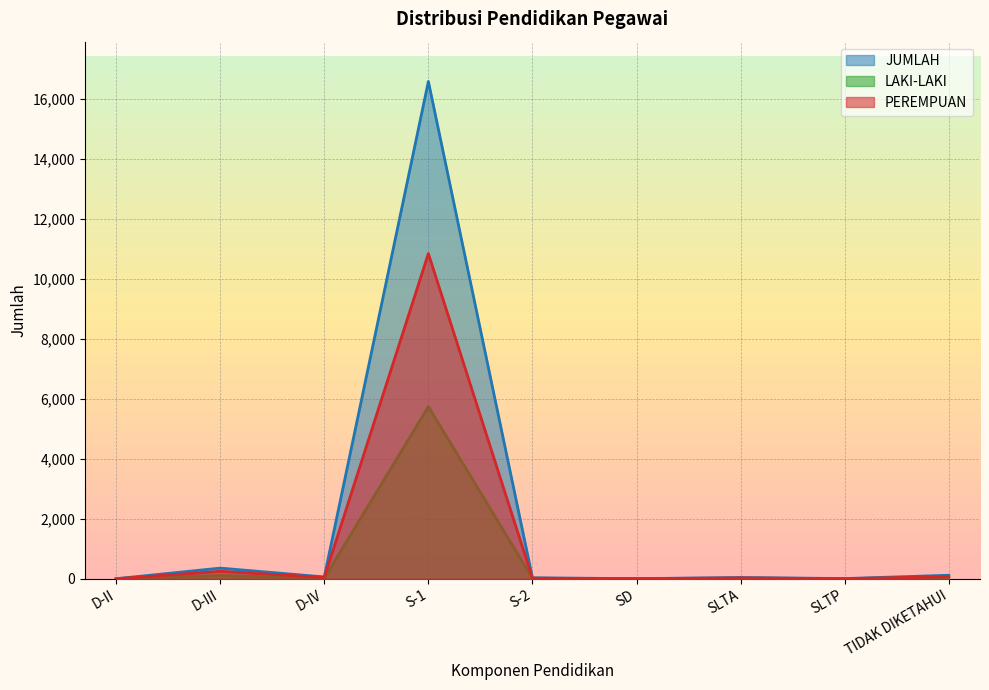

True or false: PEREMPUAN and LAKI-LAKI cross at least once.

True